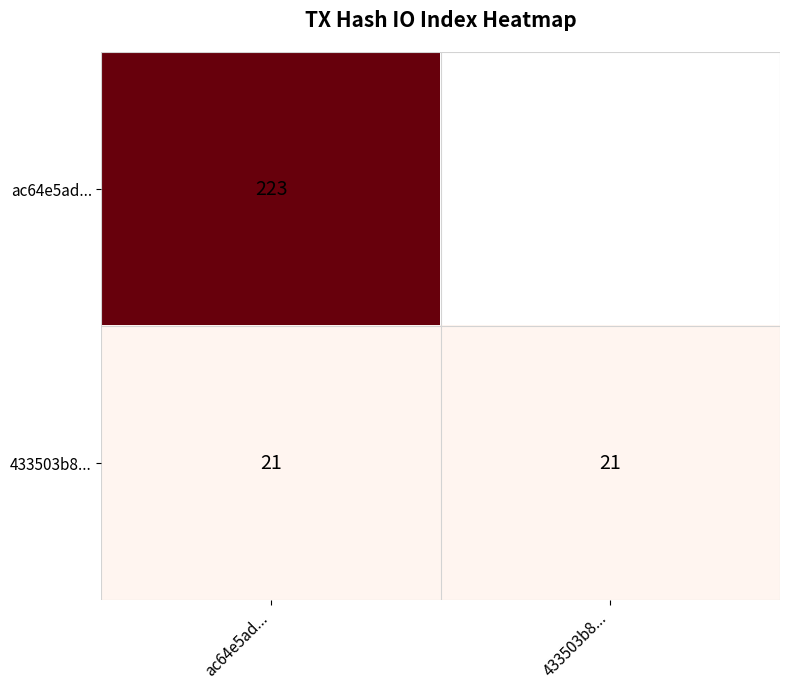

Is it true that ac64e5ad... equals 223 at ac64e5ad...?

True